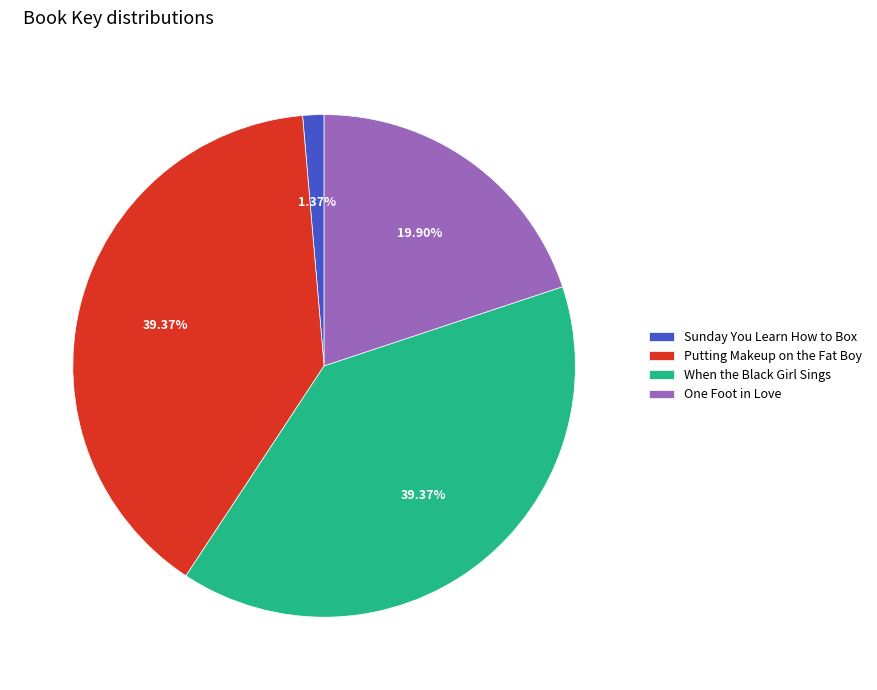

What portion of the pie excludes One Foot in Love?

80.1%